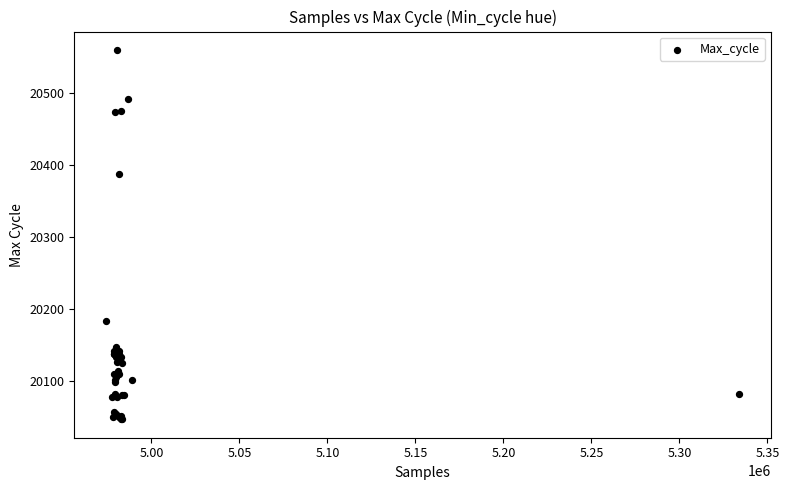

What Y value in the scatter plot is closest to 20303?

20387